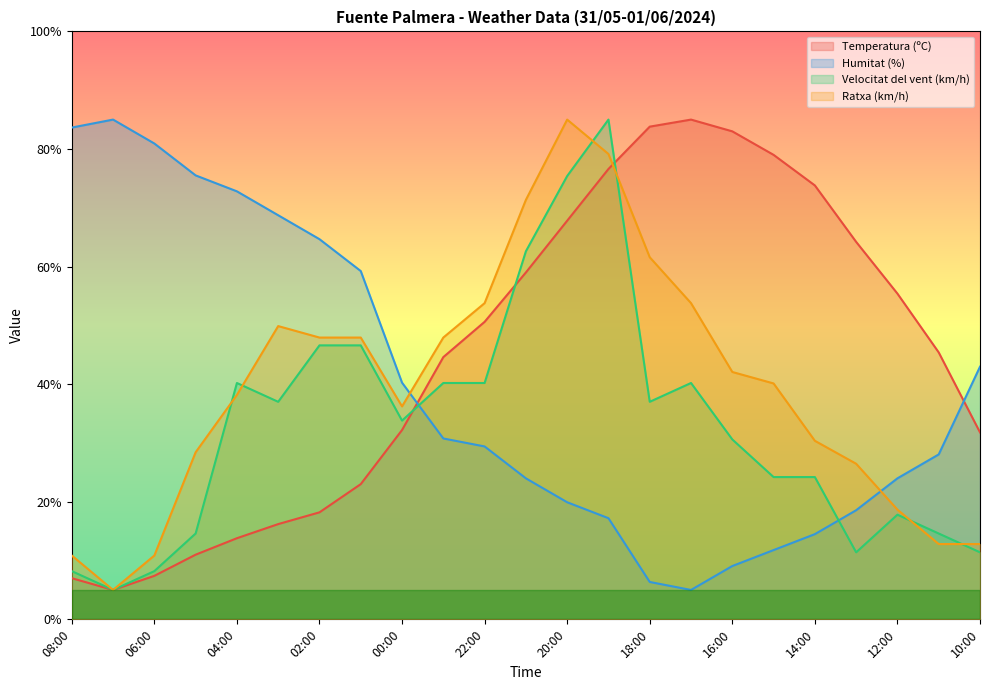

How many data points in Humitat (%) are above 29?

12